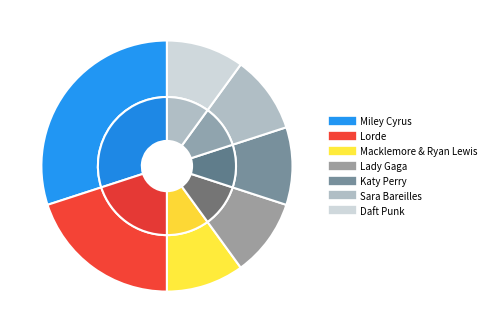

What is the change in value from Miley Cyrus to Lady Gaga?

-2